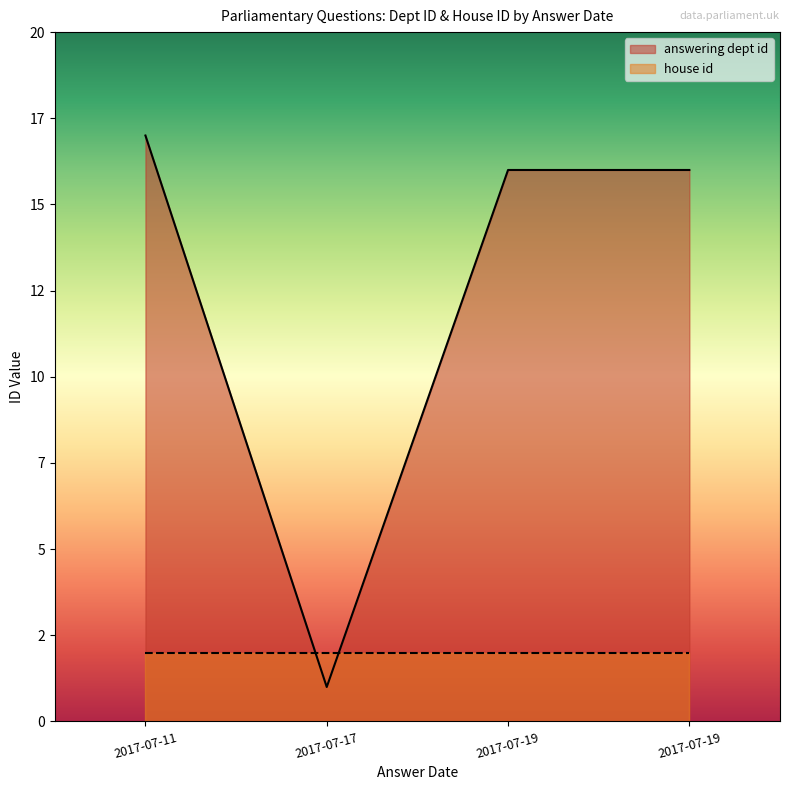

Between 2017-07-11 and 2017-07-17, which is larger?

2017-07-11